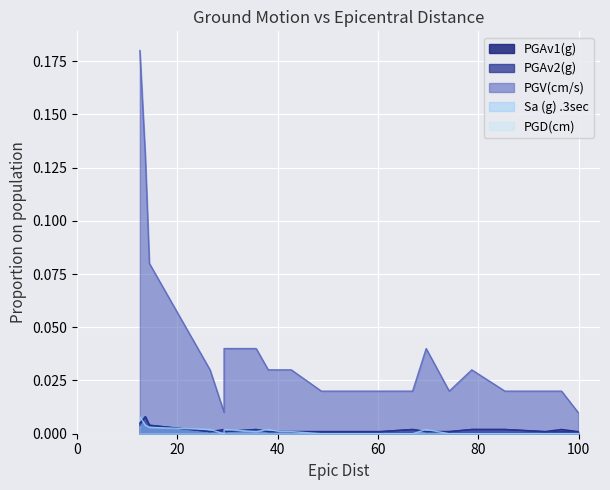

True or false: PGV(cm/s) and PGAv1(g) cross at least once.

False